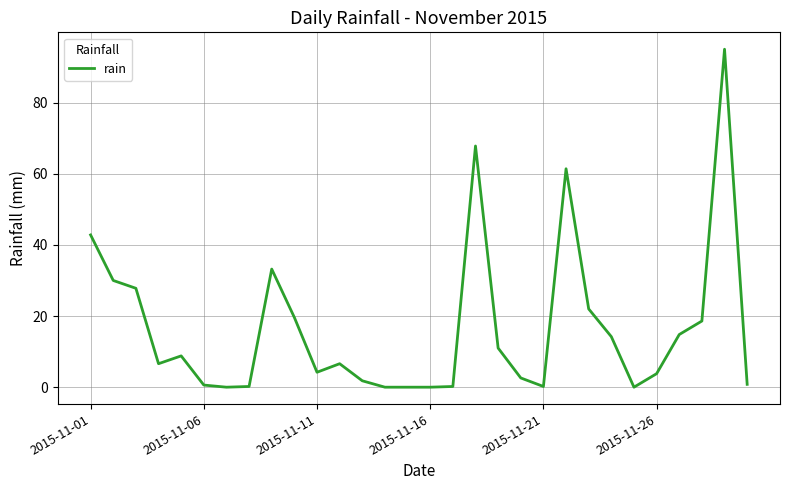

What is the greatest value displayed?

95.0